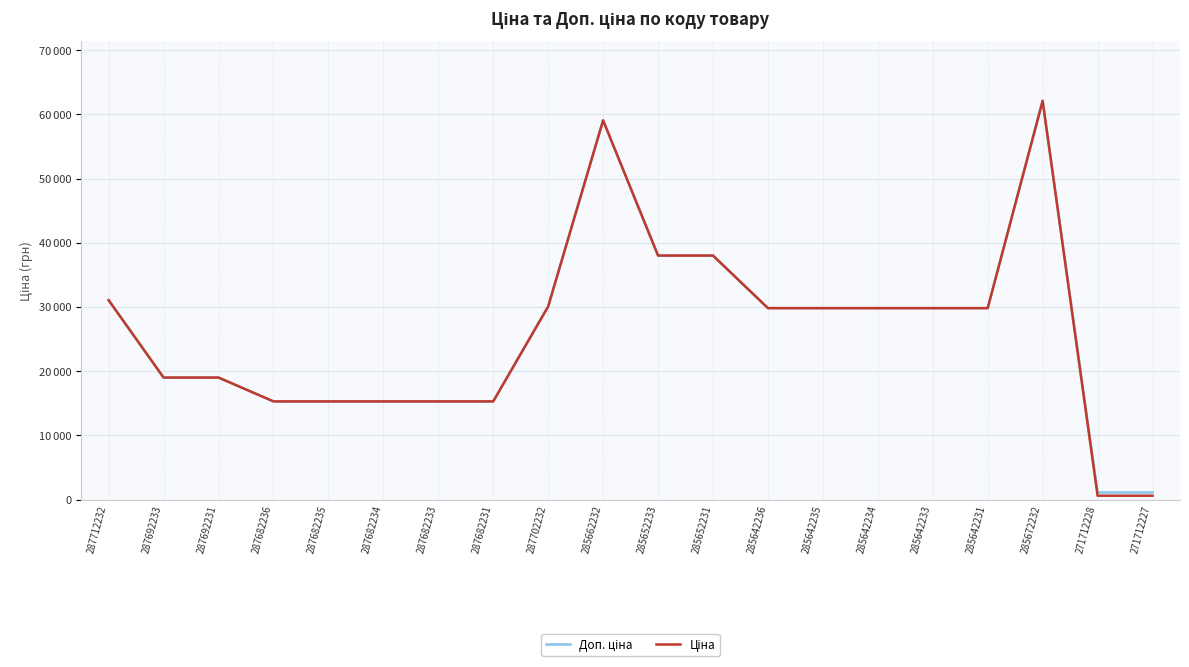

Between 285642234 and 285652233, which is larger?

285652233